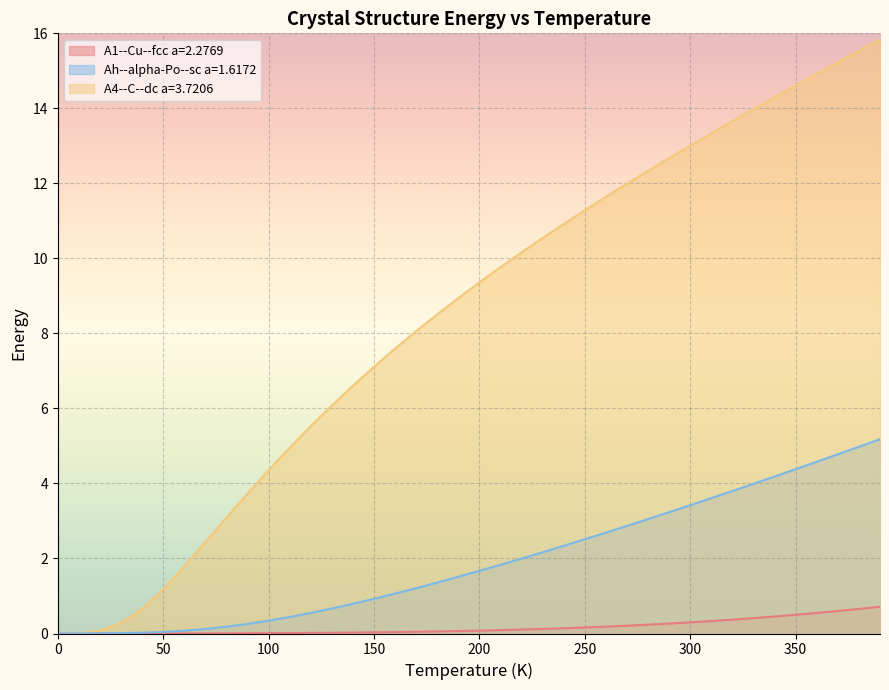

True or false: A1--Cu--fcc a=2.2769 has more than 2 points higher than both neighbors.

False